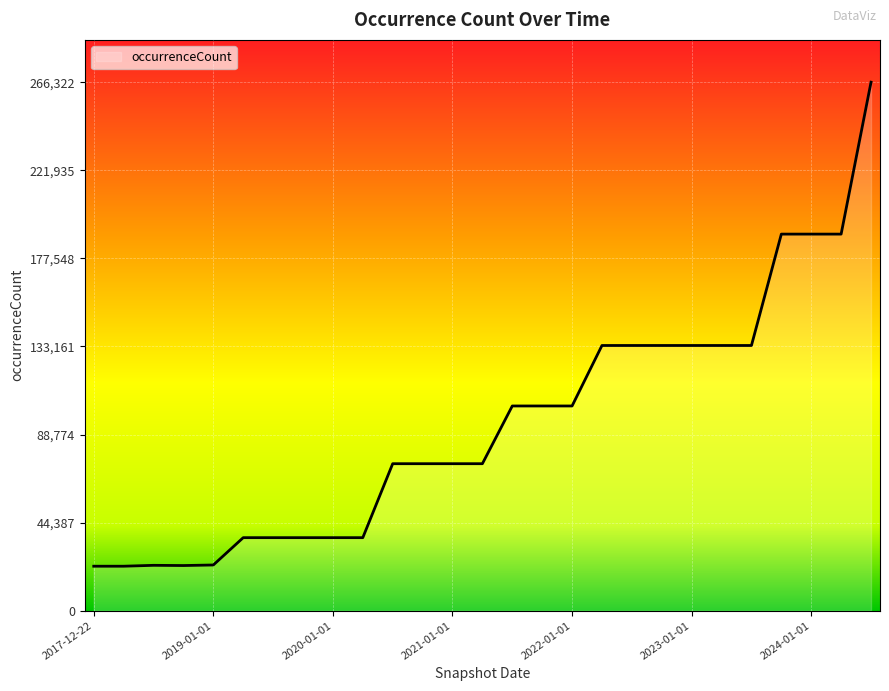

What is the maximum value shown in the chart?

266322